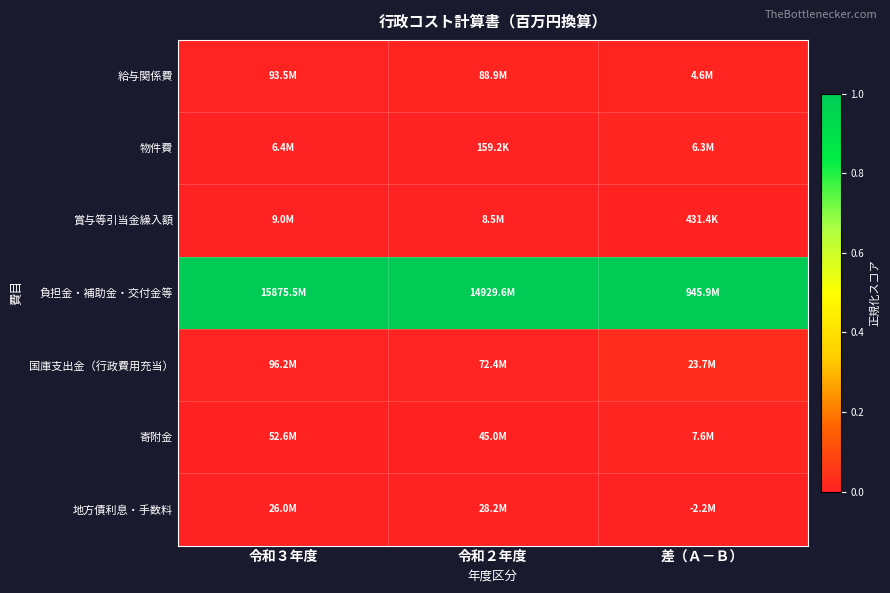

Which label corresponds to the largest value in the chart?

令和３年度